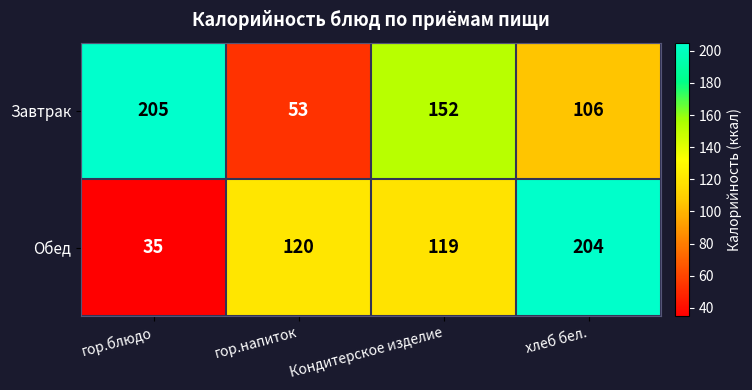

Reading right to left, transcribe all the data shown in this chart.

Завтрак: хлеб бел.=106	Кондитерское изделие=152	гор.напиток=53	гор.блюдо=205
Обед: хлеб бел.=204	Кондитерское изделие=119	гор.напиток=120	гор.блюдо=35